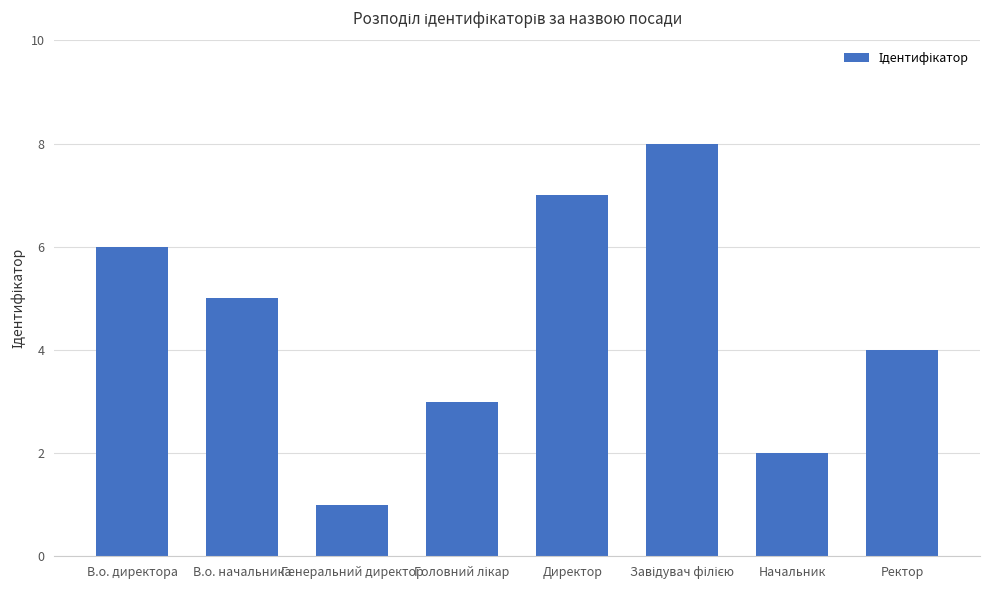

What is the difference between the second highest and second lowest values?

5